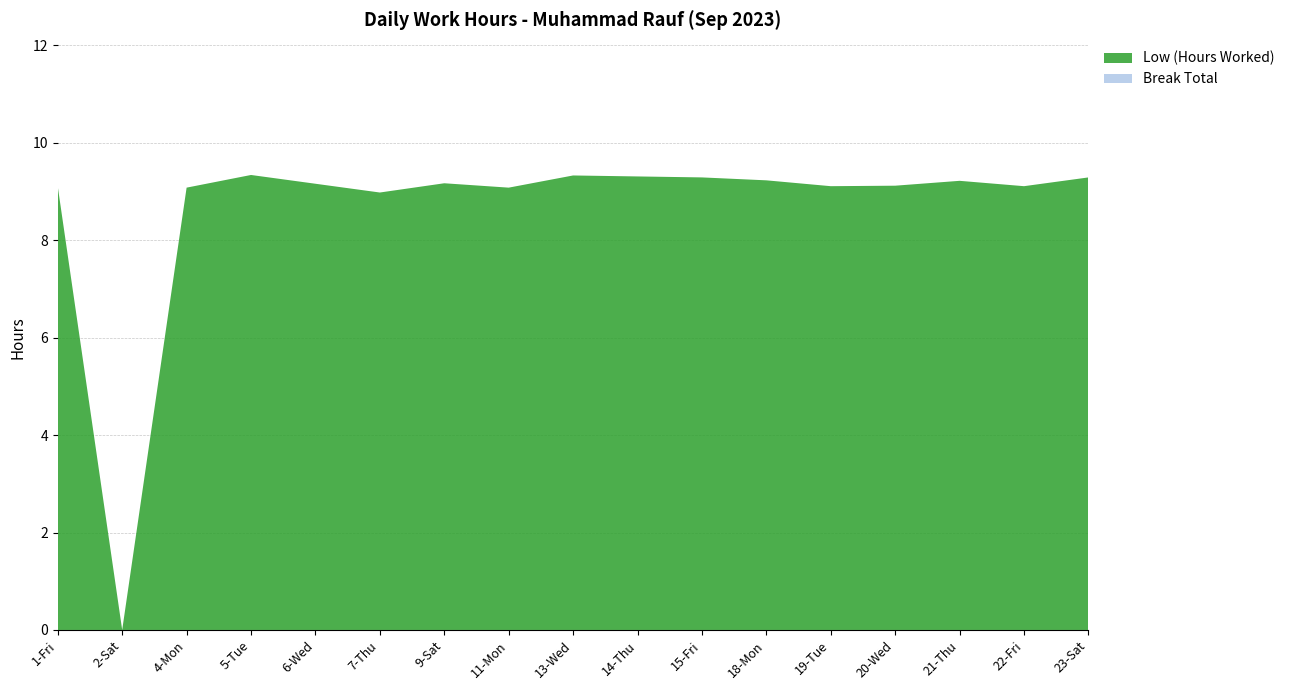

Reading left to right, what are all the values shown in this chart?

Low (Hours Worked): 9.1	0.0	9.1	9.3	9.2	9.0	9.2	9.1	9.3	9.3	9.3	9.2	9.1	9.1	9.2	9.1	9.3
Break Total: 0.0	0.0	0.0	0.0	0.0	0.0	0.0	0.0	0.0	0.0	0.0	0.0	0.0	0.0	0.0	0.0	0.0